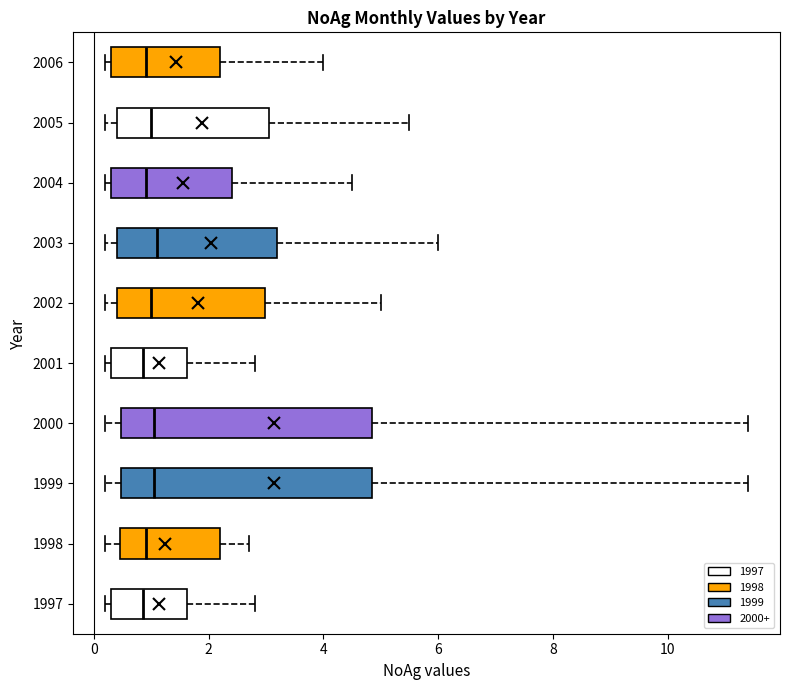

Where does the left whisker of the box at y = 1998 end on the x-axis? The values are not printed on the chart, so give them approximately, as read against the axis.

0.2